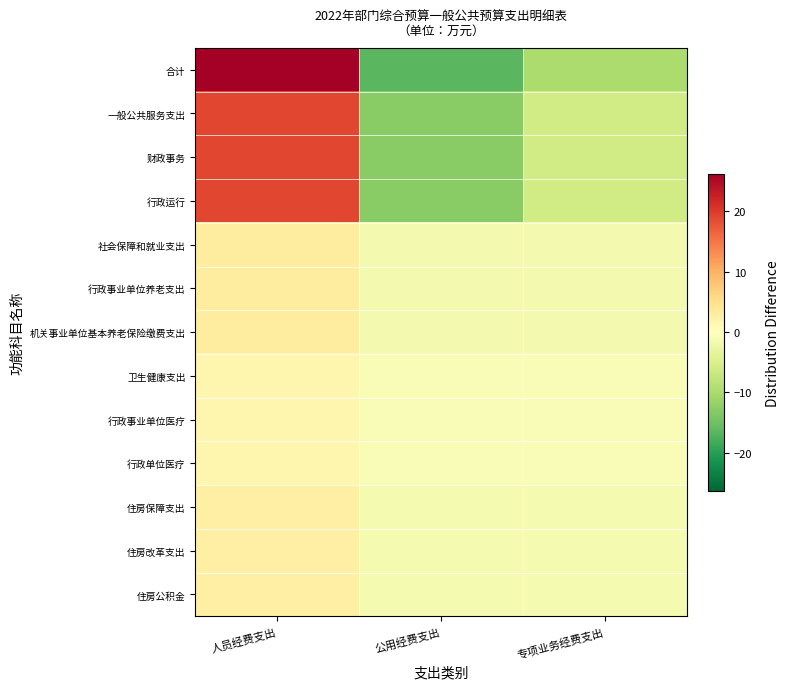

List the series in order of their peak value, highest first.

合计, 一般公共服务支出, 财政事务, 行政运行, 社会保障和就业支出, 行政事业单位养老支出, 机关事业单位基本养老保险缴费支出, 住房保障支出, 住房改革支出, 住房公积金, 卫生健康支出, 行政事业单位医疗, 行政单位医疗